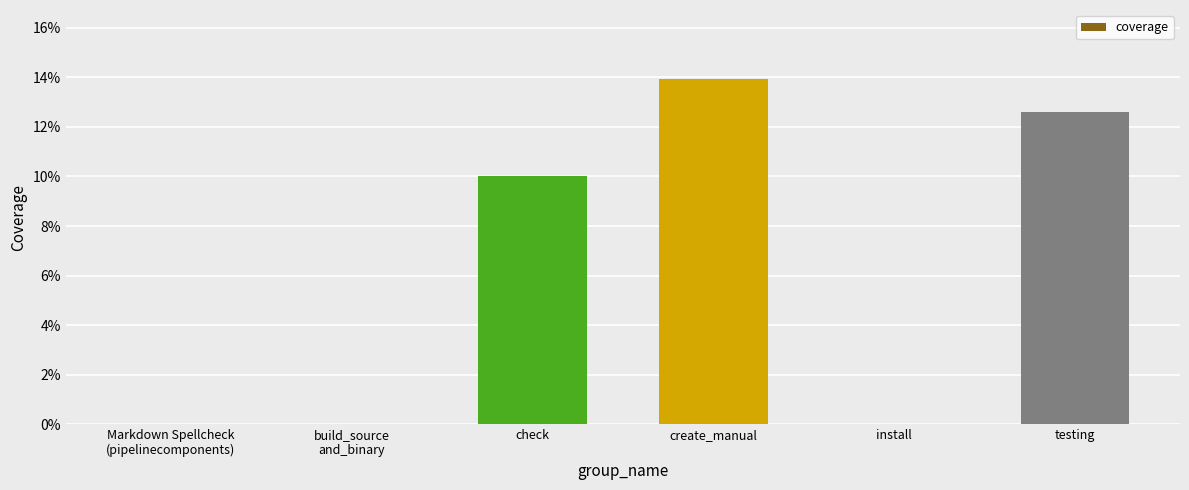

What is the change in value from Markdown Spellcheck
(pipelinecomponents) to testing?

+12.6